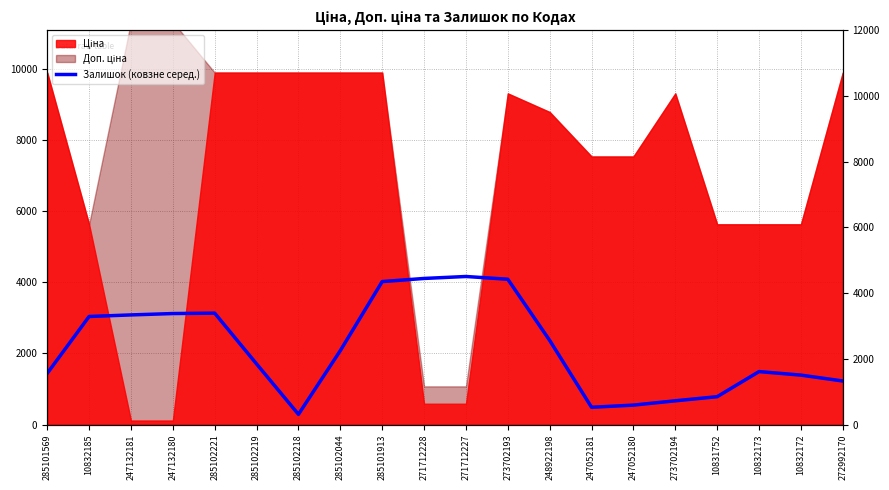

What is the label of the 10th point from the right?

271712227